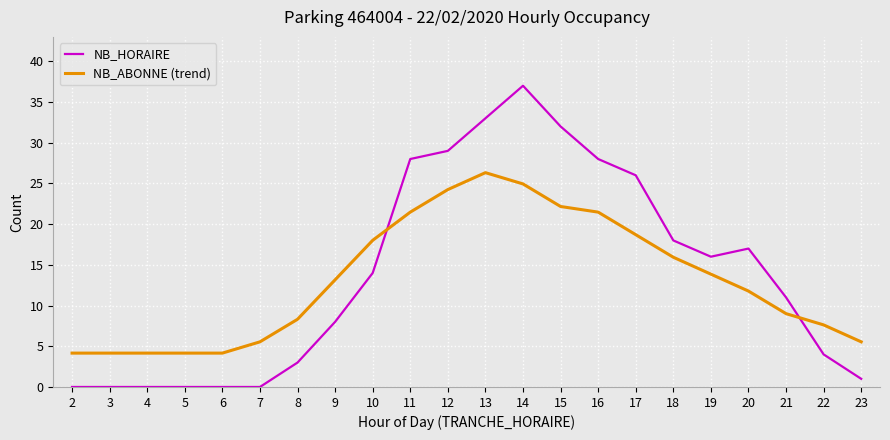

How many distinct data groups are displayed?

2